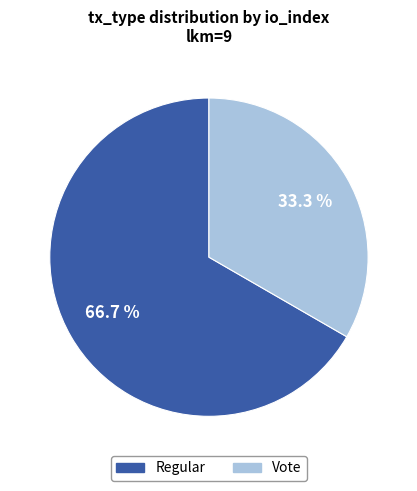

Count the number of slices in the pie.

2